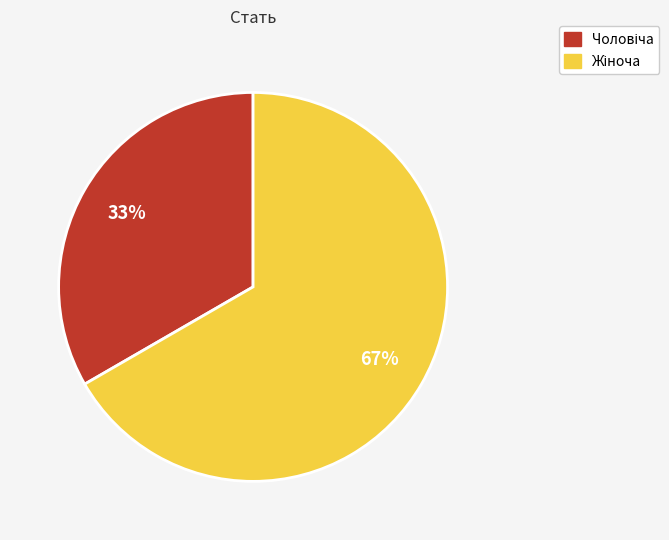

Is there any slice that represents more than half of the pie?

Yes